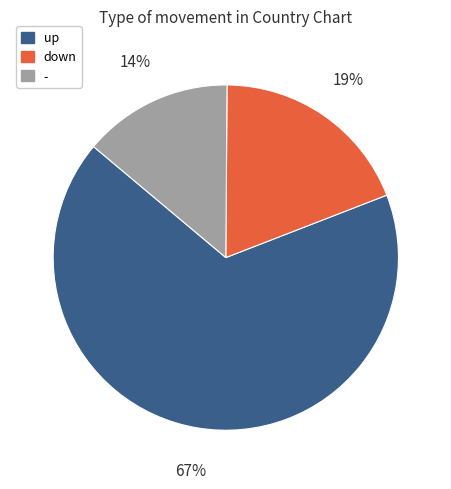

The - slice represents 1% of the pie. True or false?

False